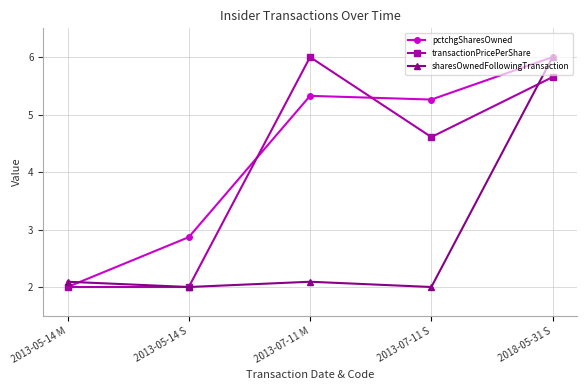

At which label does pctchgSharesOwned reach its minimum?

2013-05-14 M